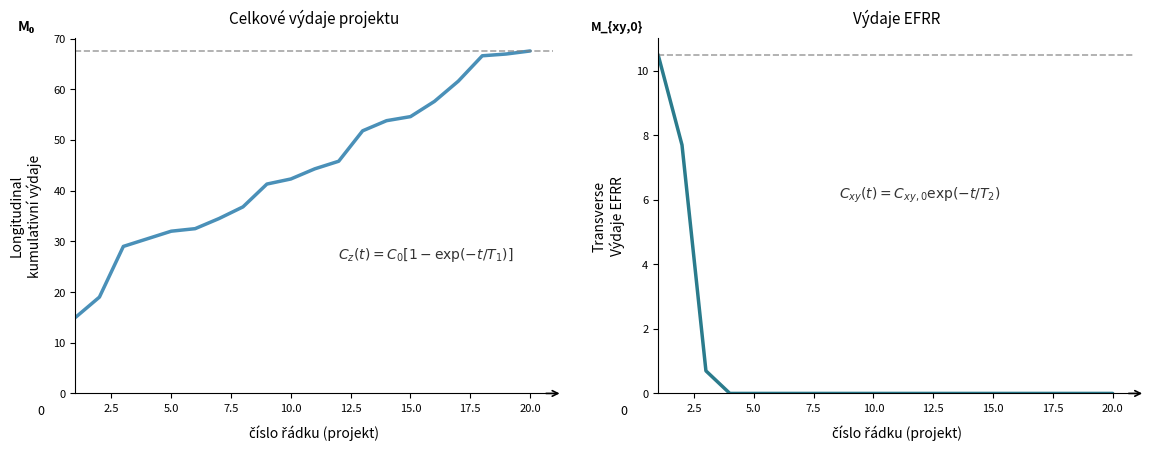

Is the value of celkove_vydaje at 16 greater than the value of vydaje_EFRR at 15.0?

Yes